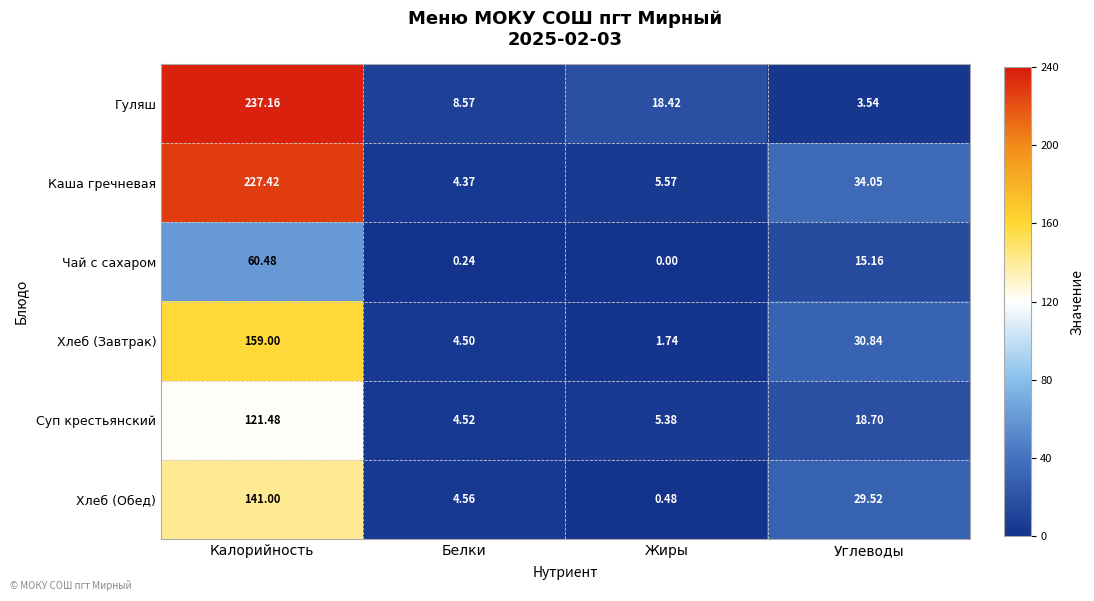

Which series has the widest spread of values?

Гуляш